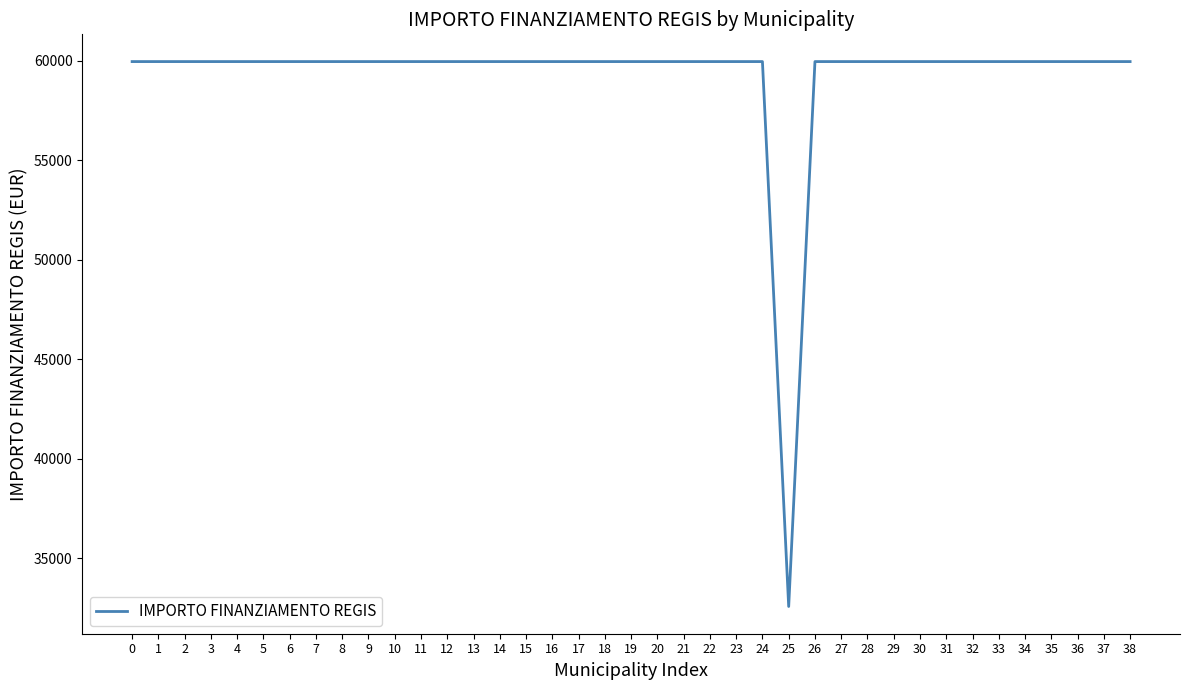

The value at 32 is 59966. True or false?

True